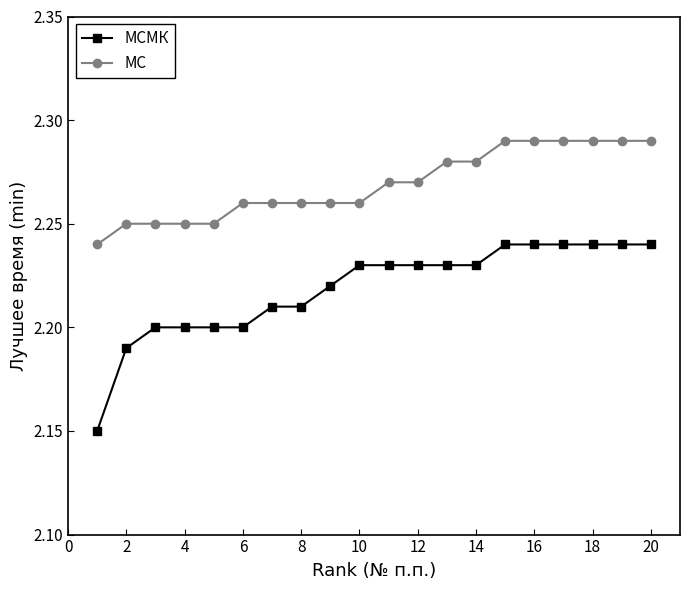

List the series in order of their peak value, lowest first.

МСМК, МС